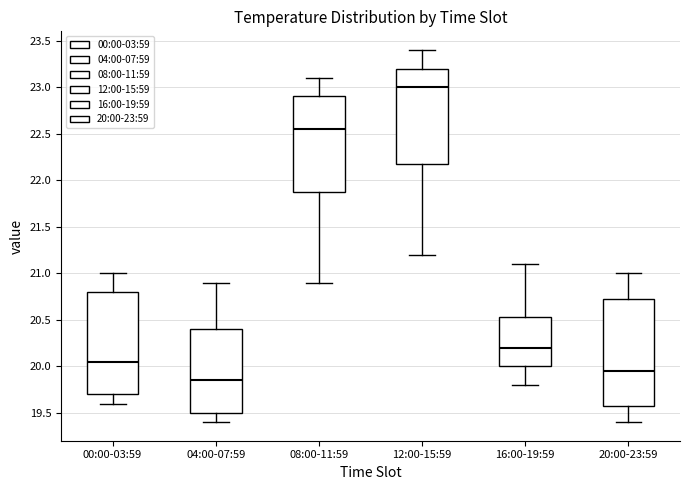

Reading left to right, transcribe this box plot: for each box, give where its median line is, the range the box spans, and where its two whiskers end, as read against the y-axis. The values are not printed on the chart, so give them approximately, as read against the axis.

00:00-03:59: median 20.05, box 19.70 to 20.80, whiskers 19.60 to 21.00
04:00-07:59: median 19.85, box 19.50 to 20.40, whiskers 19.40 to 20.90
08:00-11:59: median 22.55, box 21.90 to 22.90, whiskers 20.90 to 23.10
12:00-15:59: median 23.00, box 22.20 to 23.20, whiskers 21.20 to 23.40
16:00-19:59: median 20.20, box 20.00 to 20.55, whiskers 19.80 to 21.10
20:00-23:59: median 19.95, box 19.60 to 20.75, whiskers 19.40 to 21.00